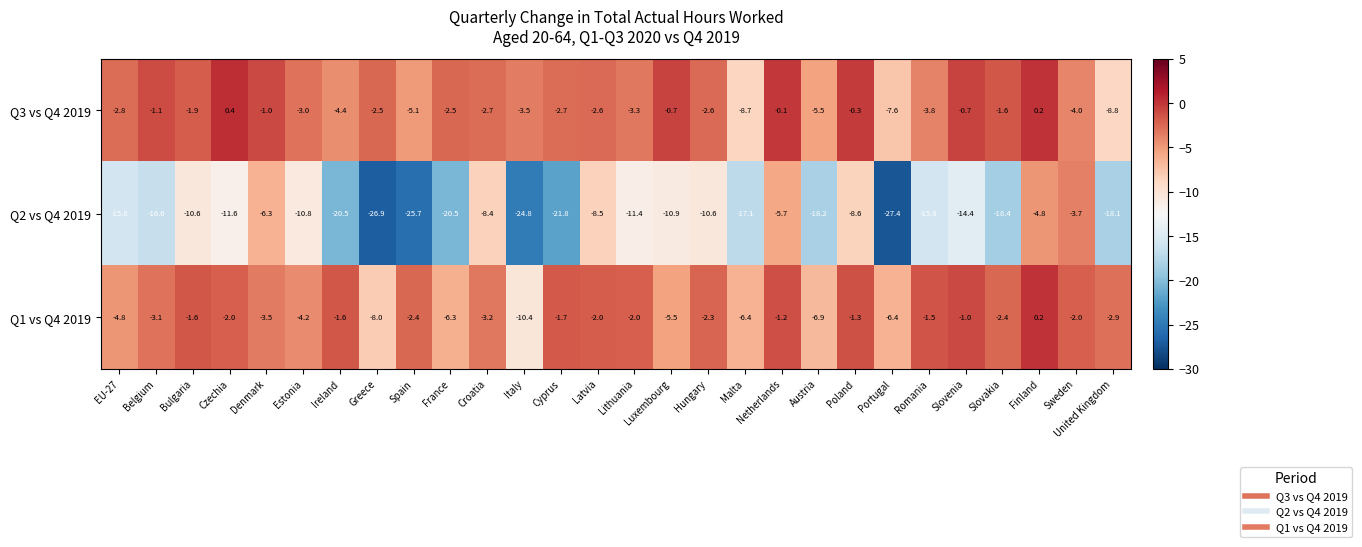

What is the difference between the second highest and minimum values in the Q3 vs Q4 2019 series?

9.0